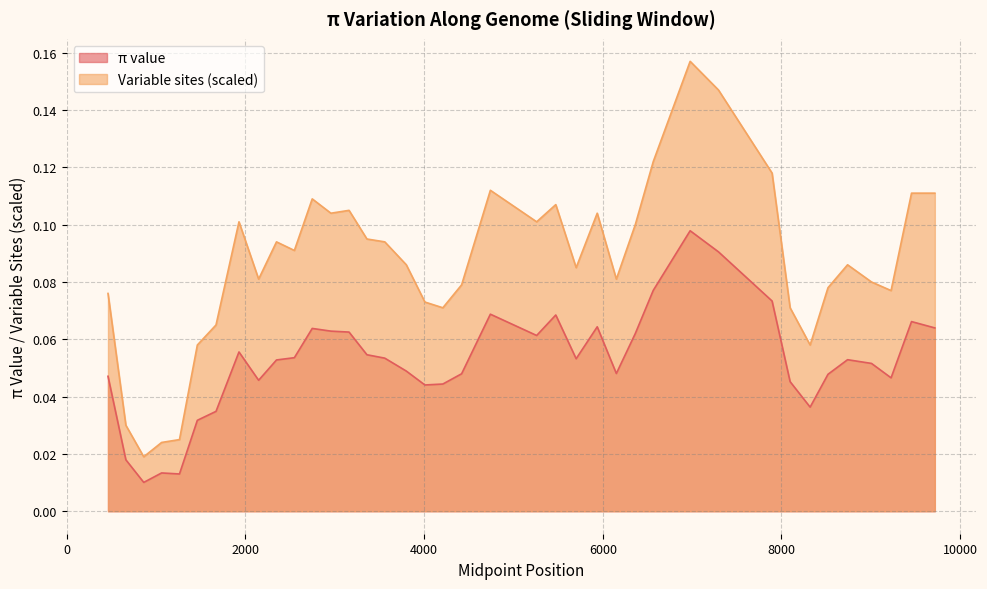

At 4420, list the series in order from smallest to largest.

pi_value, variable_sites_scaled